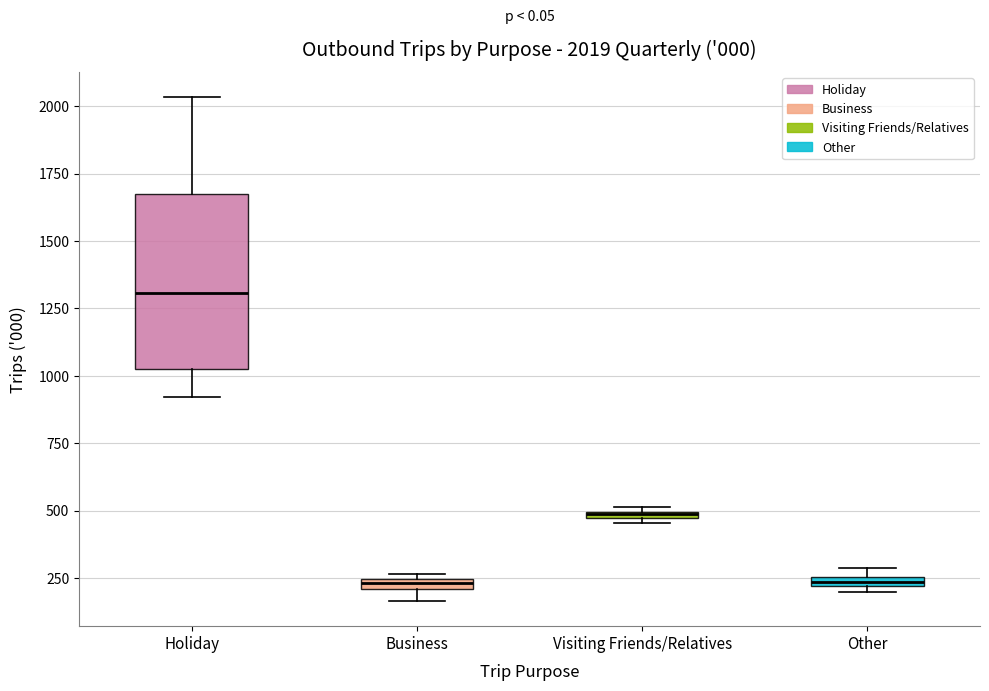

Which box is the tallest, from its lower edge to its upper edge?

Holiday